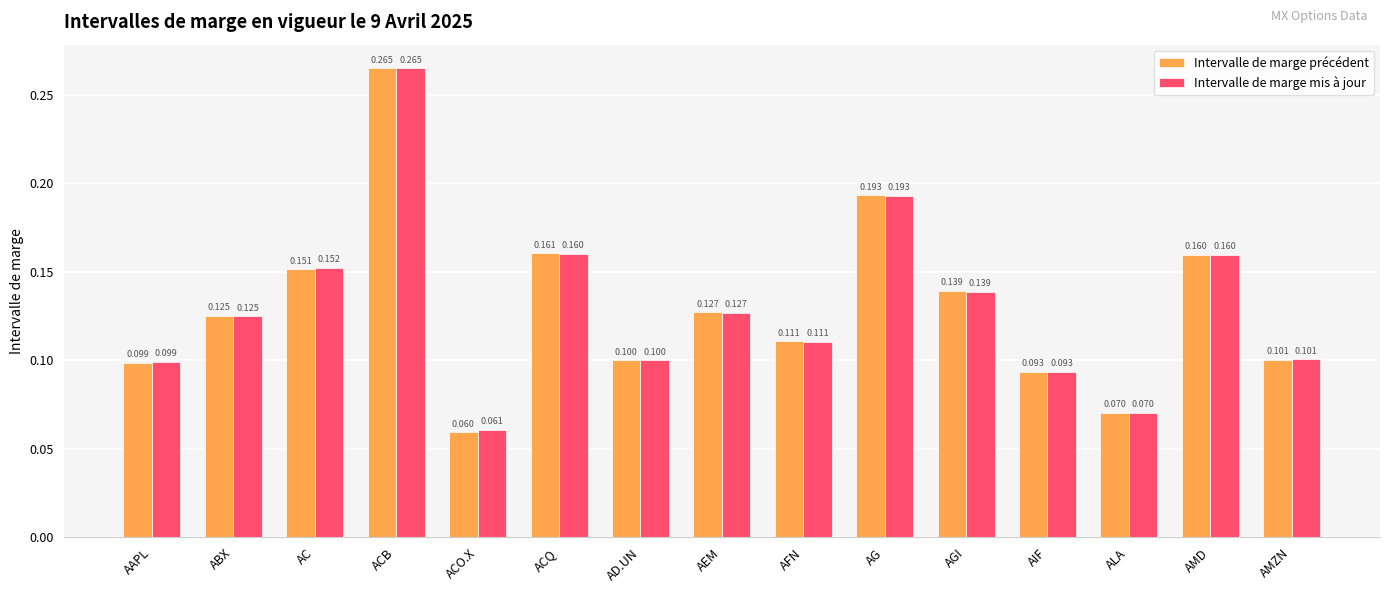

List the labels in order of Intervalle de marge précédent value, smallest first.

ACO.X, ALA, AIF, AAPL, AD.UN, AMZN, AFN, ABX, AEM, AGI, AC, AMD, ACQ, AG, ACB